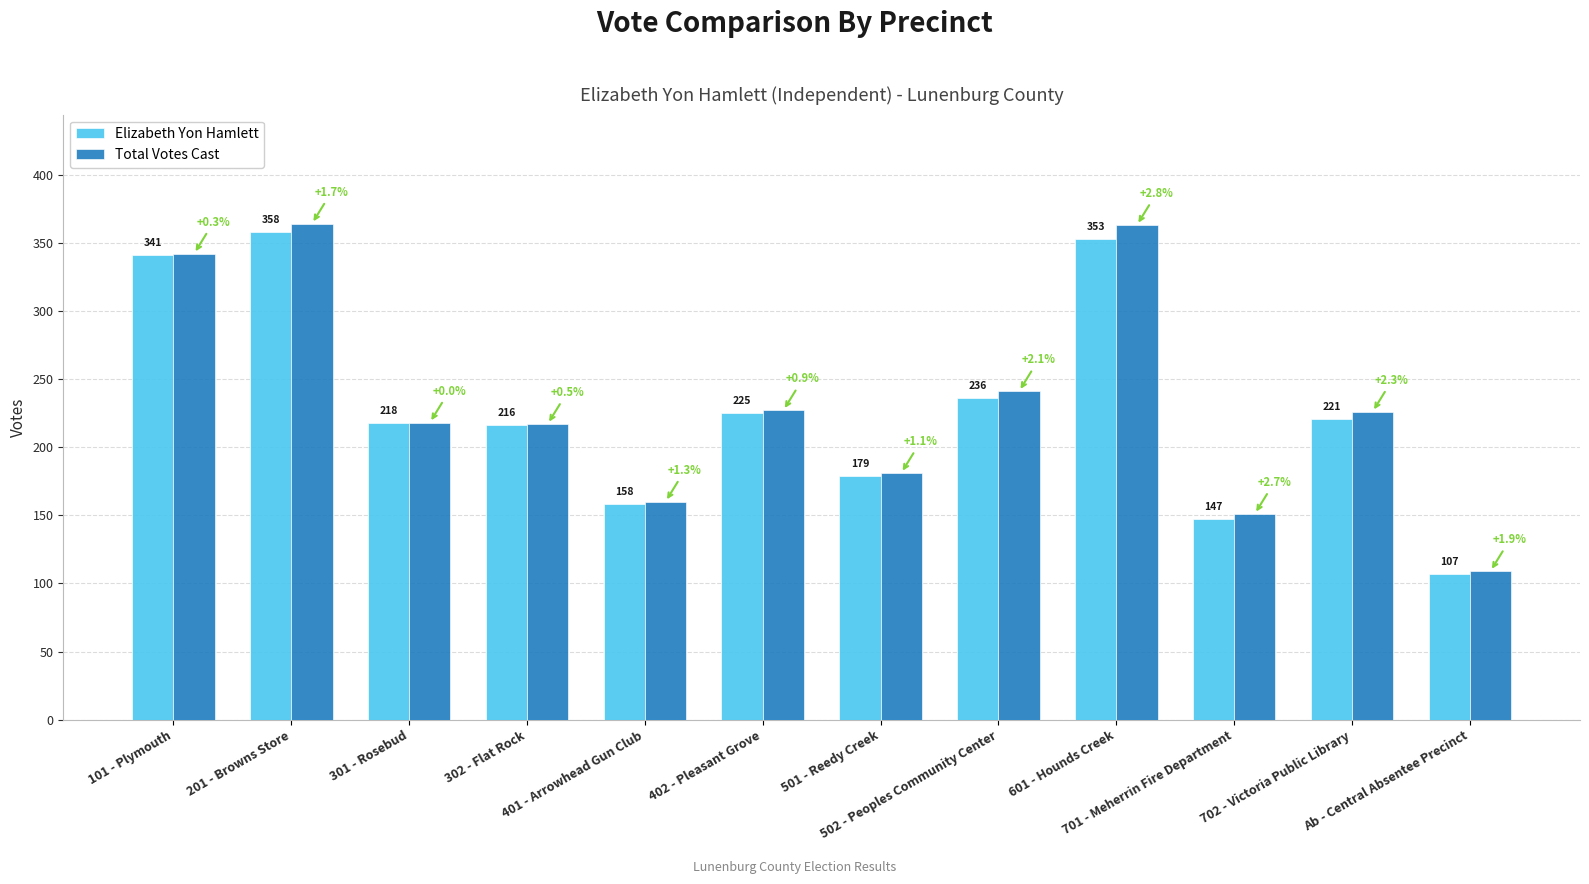

What is the value of the Elizabeth Yon Hamlett bar at the 5th from the left?

158